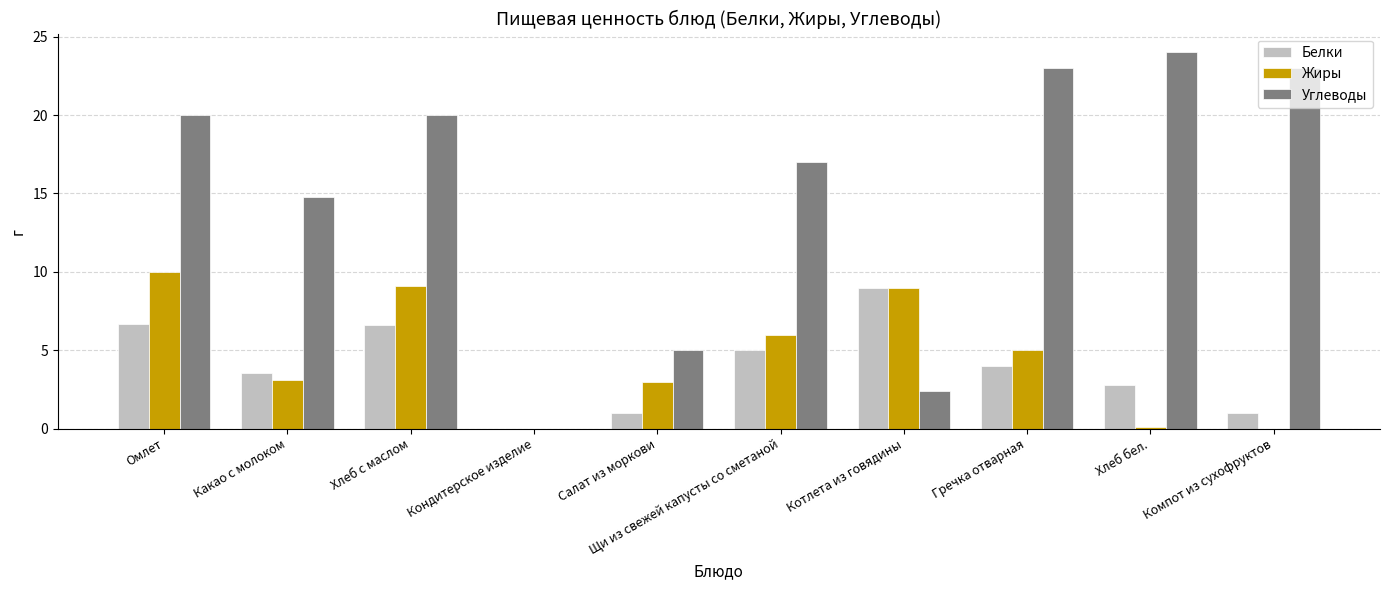

What is the sum of all Жиры values?

45.3